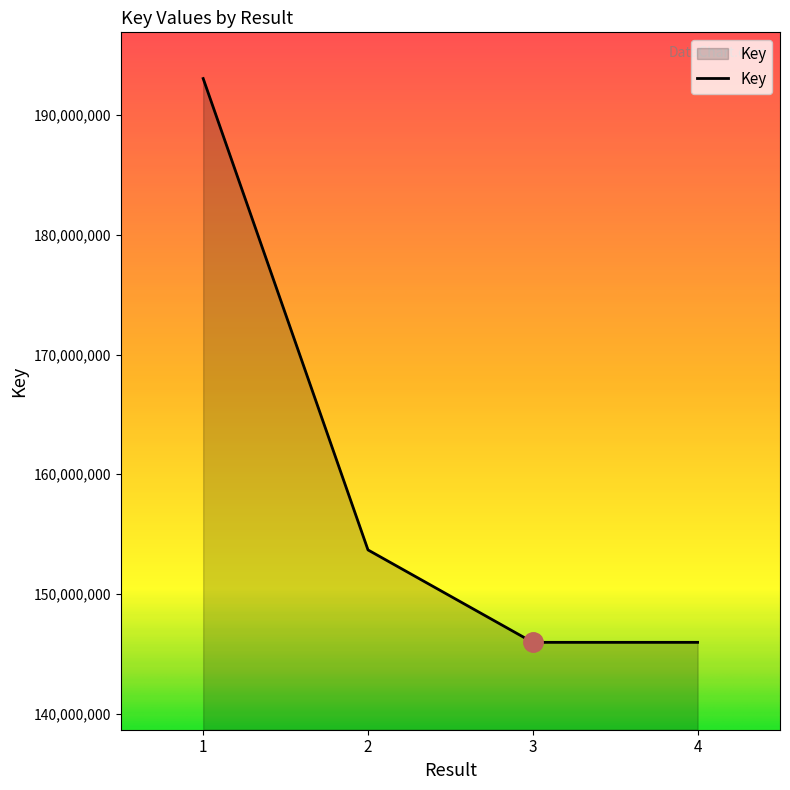

True or false: the data has more than 1 interior local peaks.

False